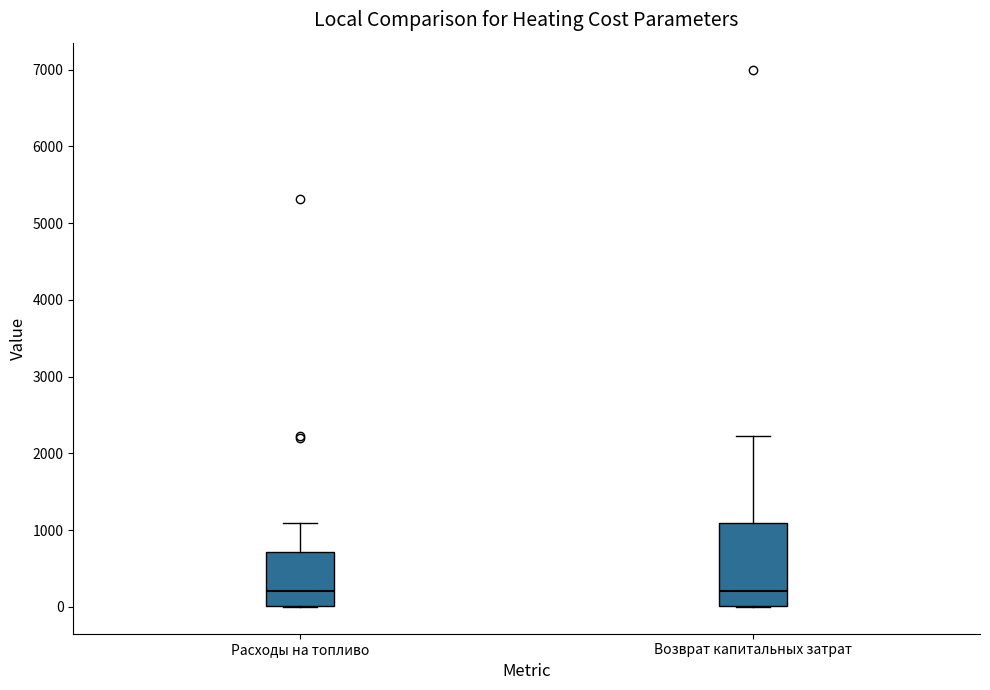

Reading left to right, read every box against the y-axis: the position of its median line, the range the box covers, and the ends of its whiskers. The values are not printed on the chart, so give them approximately, as read against the axis.

Расходы на топливо: median 200, box 0 to 700, whiskers 0 to 1100
Возврат капитальных затрат: median 200, box 0 to 1100, whiskers 0 to 2200